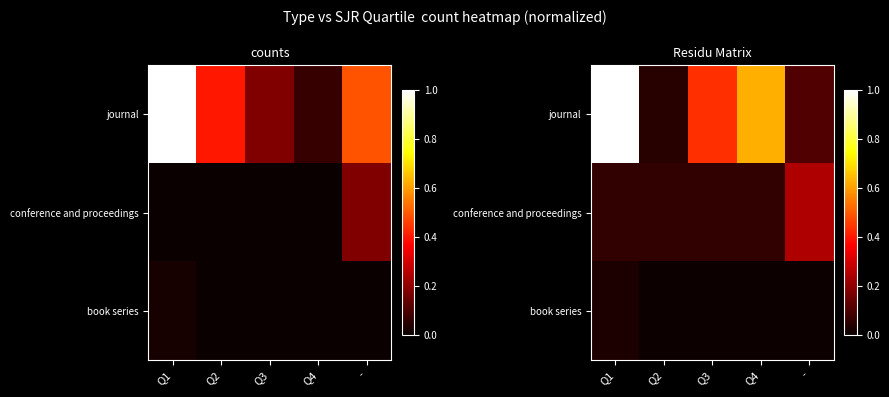

Is the value of book series at Q2 greater than the value of conference and proceedings at Q1?

No